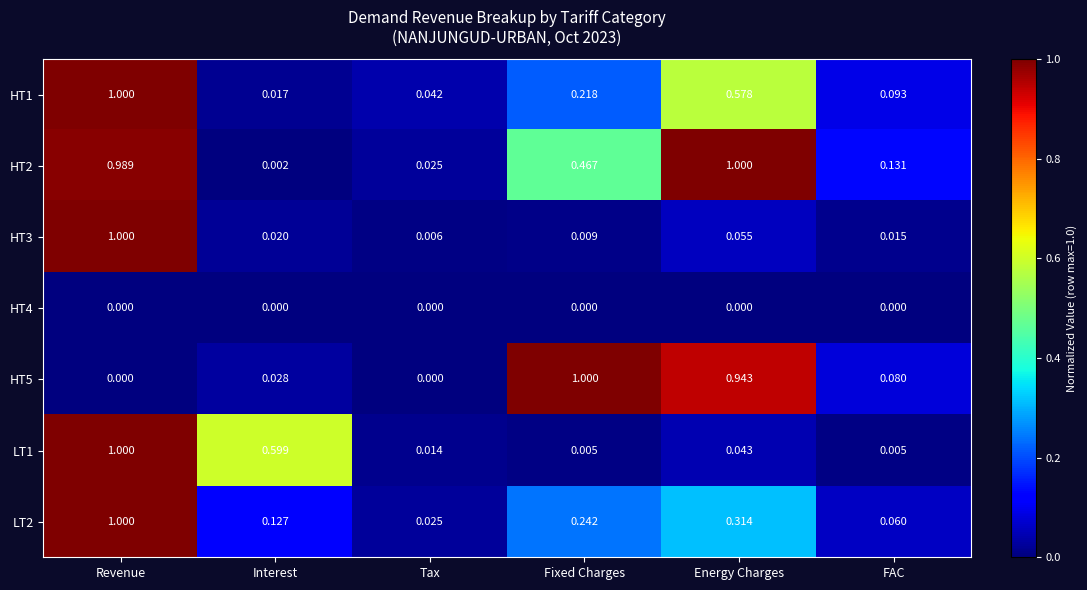

Is the value of LT1 at Tax greater than the value of LT2 at Revenue?

No